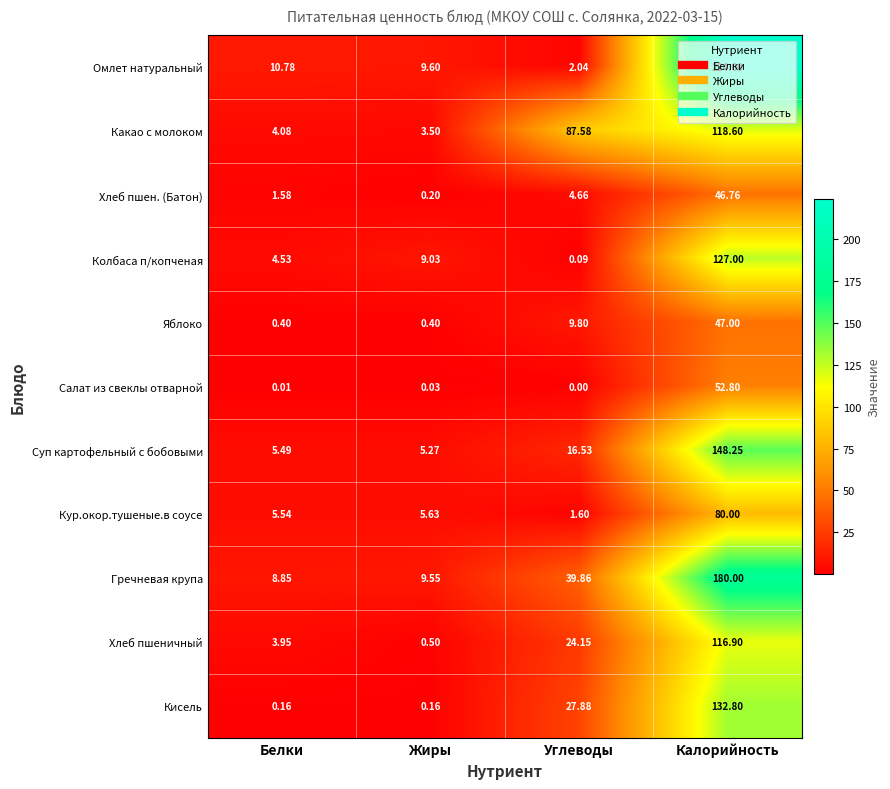

What is the spread (max minus min) of values at Жиры?

9.6